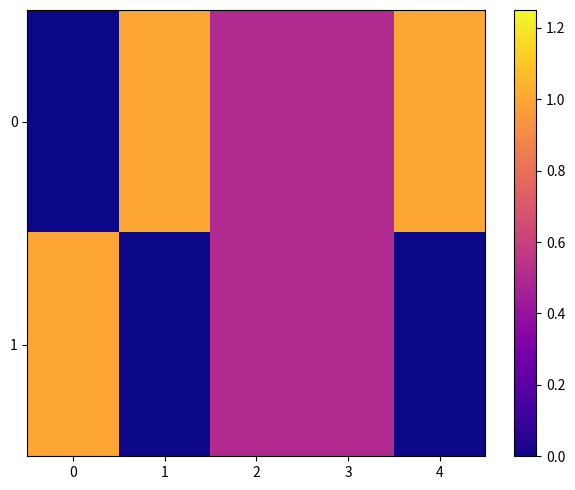

Reading right to left, transcribe all the data shown in this chart.

0: 4=1.0	3=0.5	2=0.5	1=1.0	0=0.0
1: 4=0.0	3=0.5	2=0.5	1=0.0	0=1.0